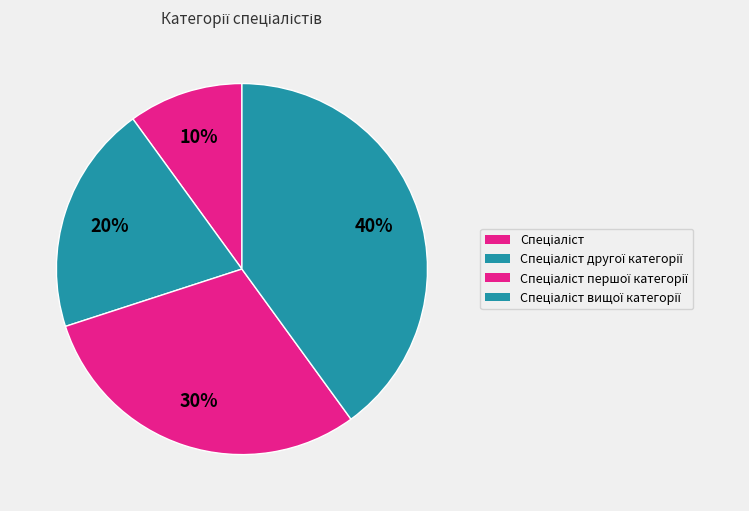

Rank the categories by value from lowest to highest.

Спеціаліст, Спеціаліст другої категорії, Спеціаліст першої категорії, Спеціаліст вищої категорії